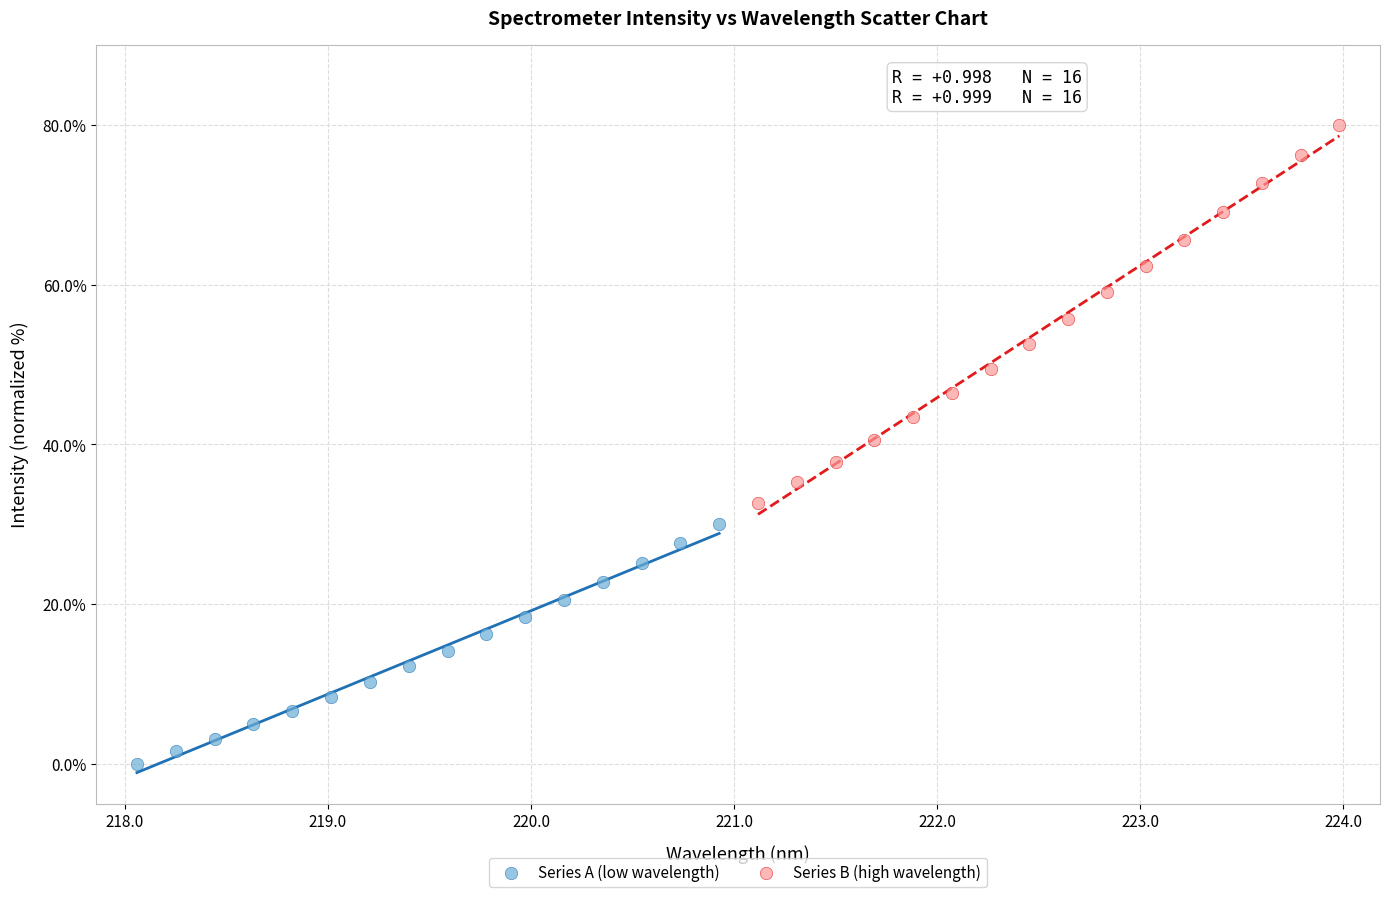

Which series contains the lowest Y value?

Series A (low wavelength)